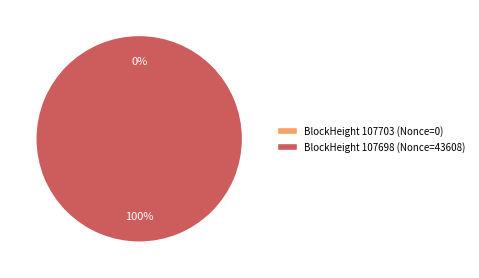

The 107703 slice represents 8% of the pie. True or false?

False